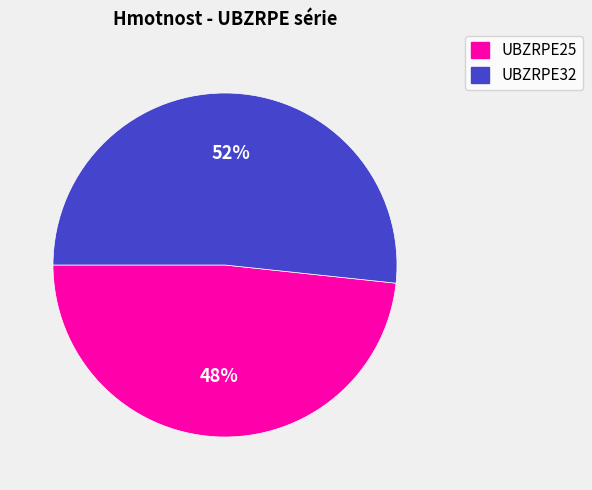

Rank the categories by value from lowest to highest.

UBZRPE25, UBZRPE32